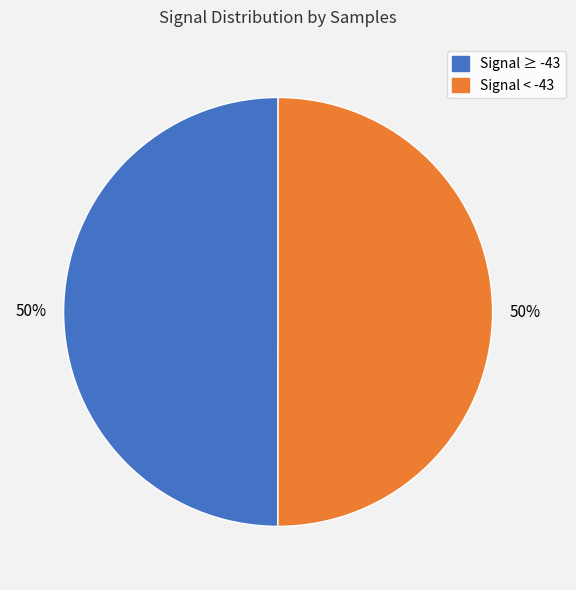

To the nearest percent, what is the average slice percentage?

50%